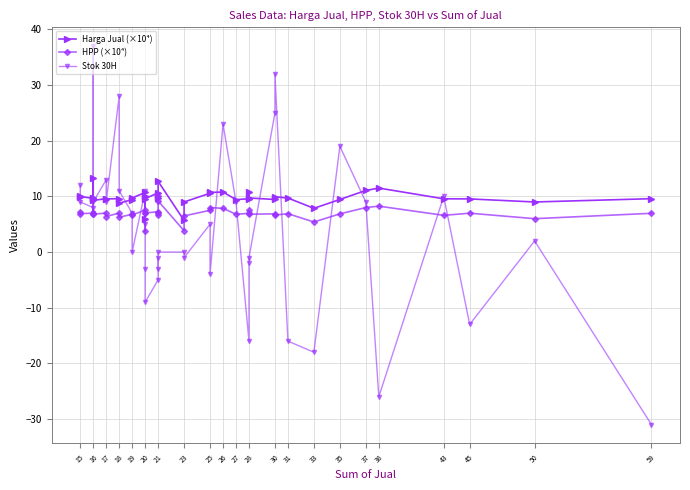

How many lines are shown in the chart?

3